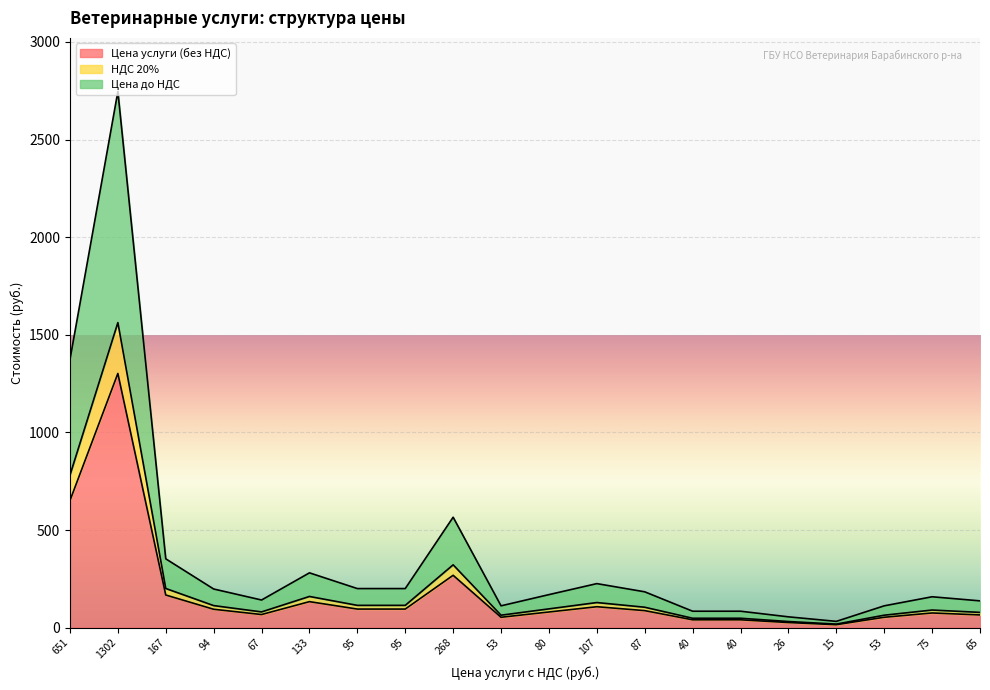

What is the minimum value for Цена до НДС?

32.0